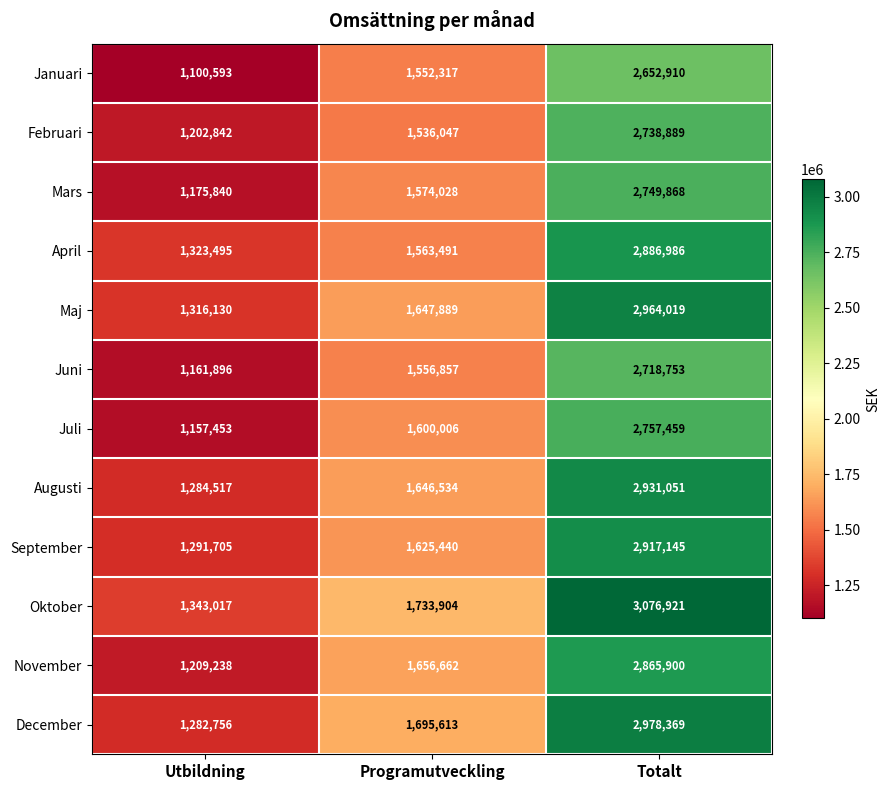

How many Februari values are between 1202842 and 2738889?

3